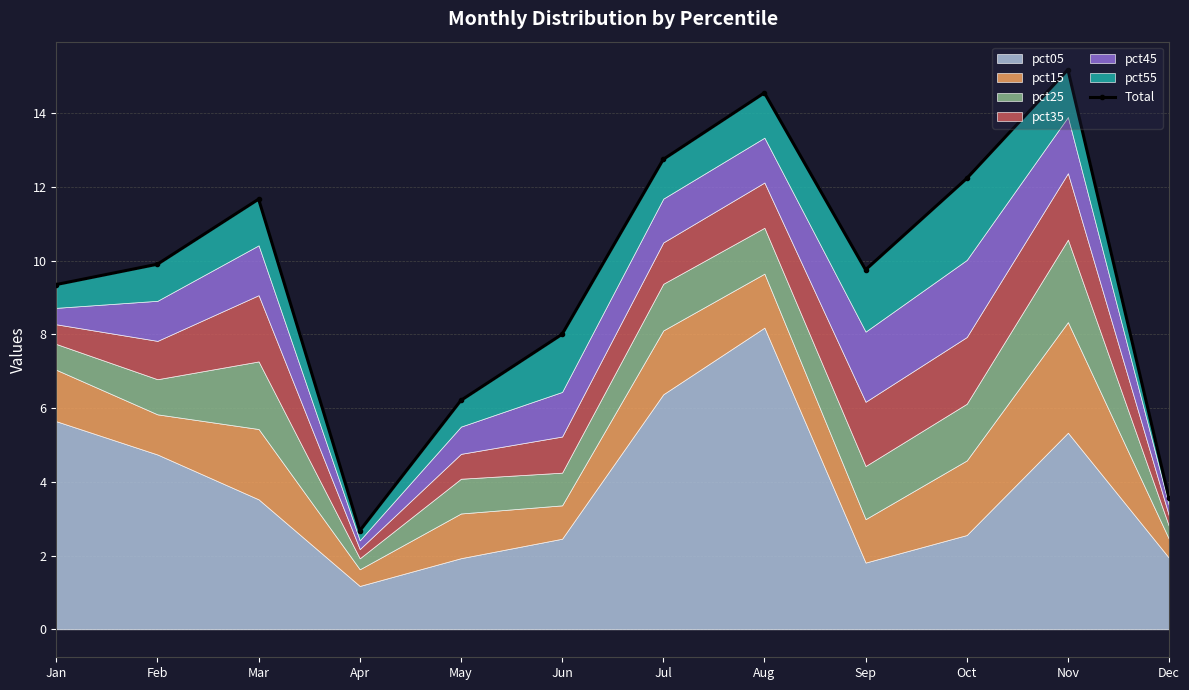

Reading right to left, transcribe all the data shown in this chart.

Dec=3.5	Nov=15.2	Oct=12.2	Sep=9.7	Aug=14.5	Jul=12.7	Jun=8.0	May=6.2	Apr=2.7	Mar=11.7	Feb=9.9	Jan=9.3